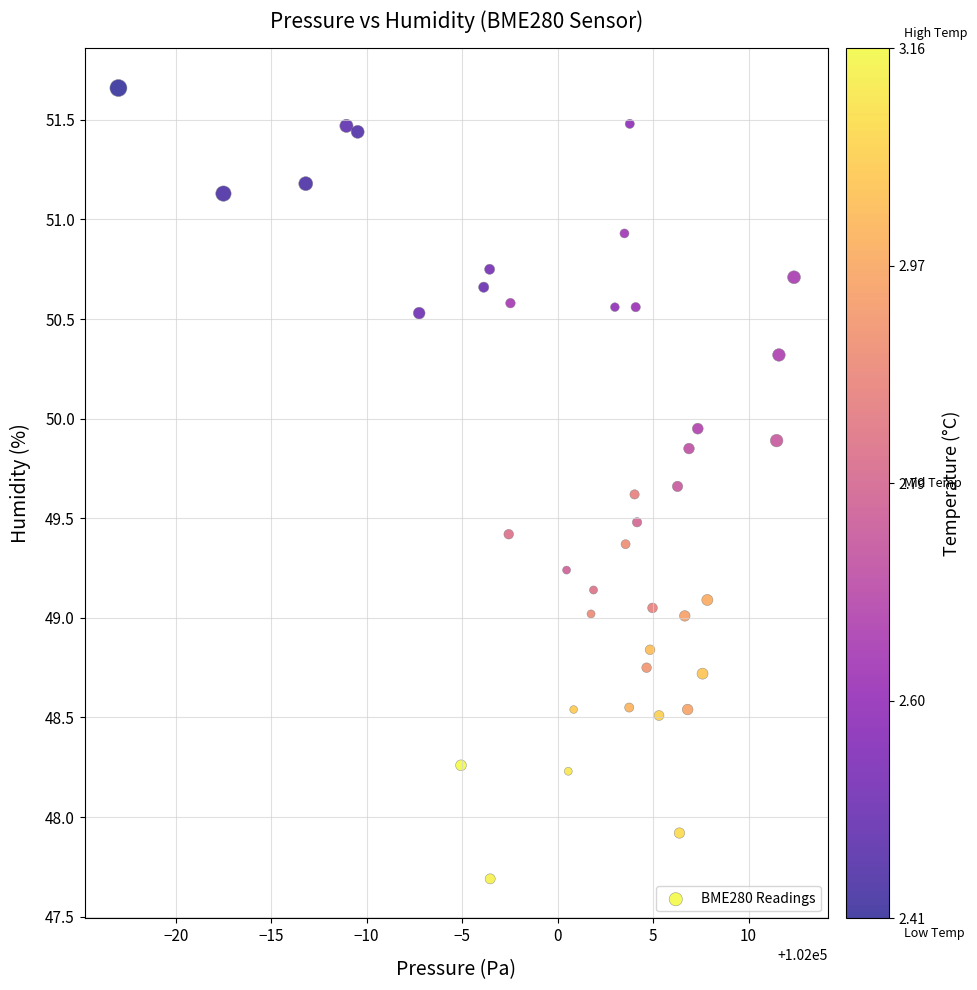

What is the range of X values (max minus min)?

35.4